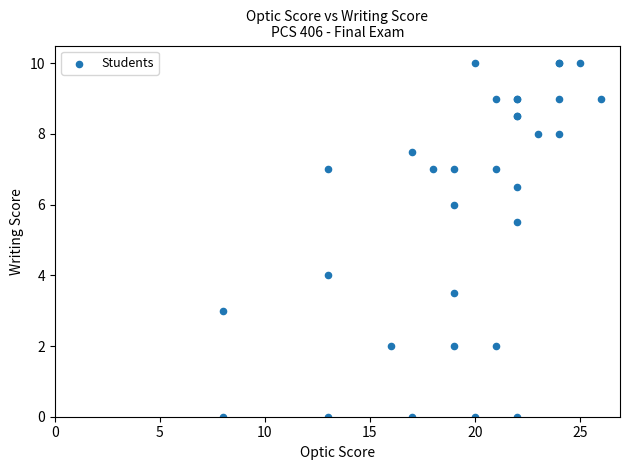

What Y value in the scatter plot is closest to 5?

5.5